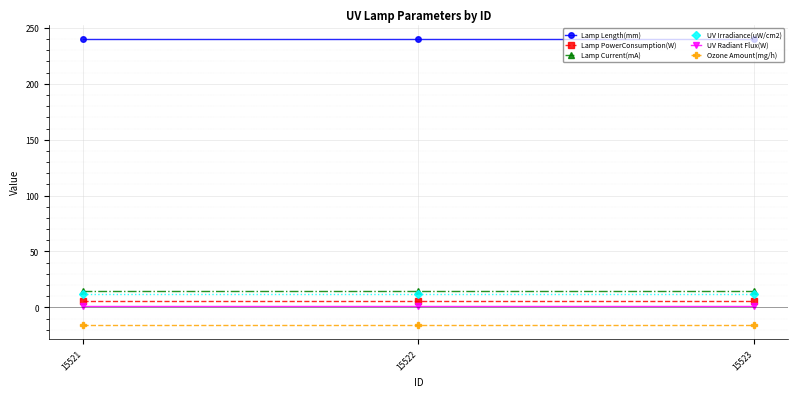

Count the number of data series in this chart.

6